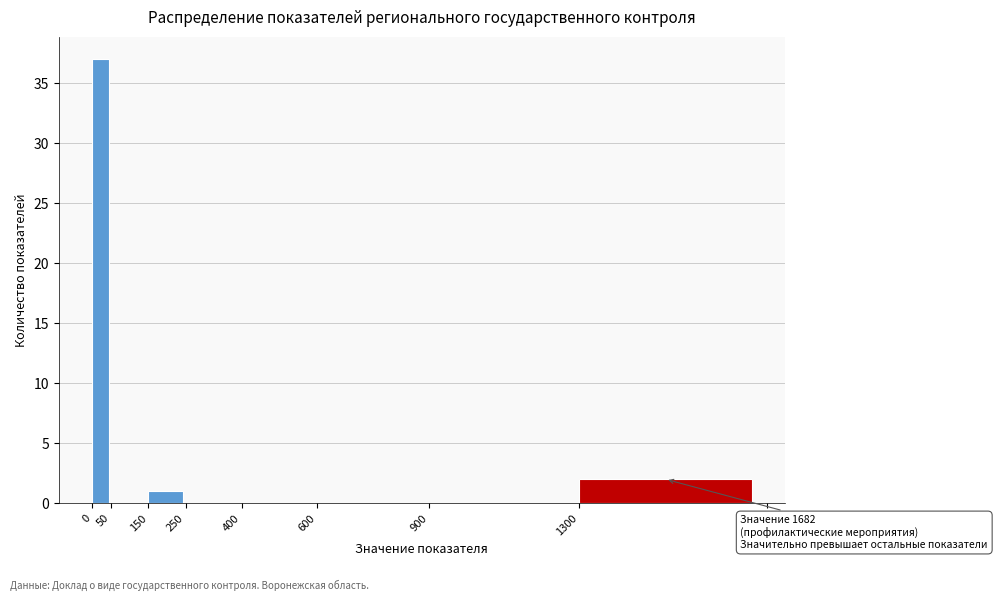

Which range on the x-axis has the tallest bar?

0 to 50